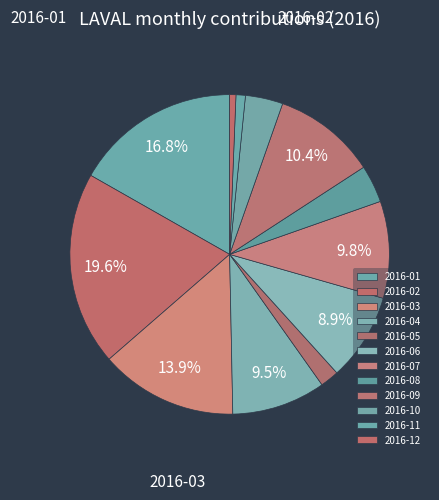

How many segments does this pie chart have?

12